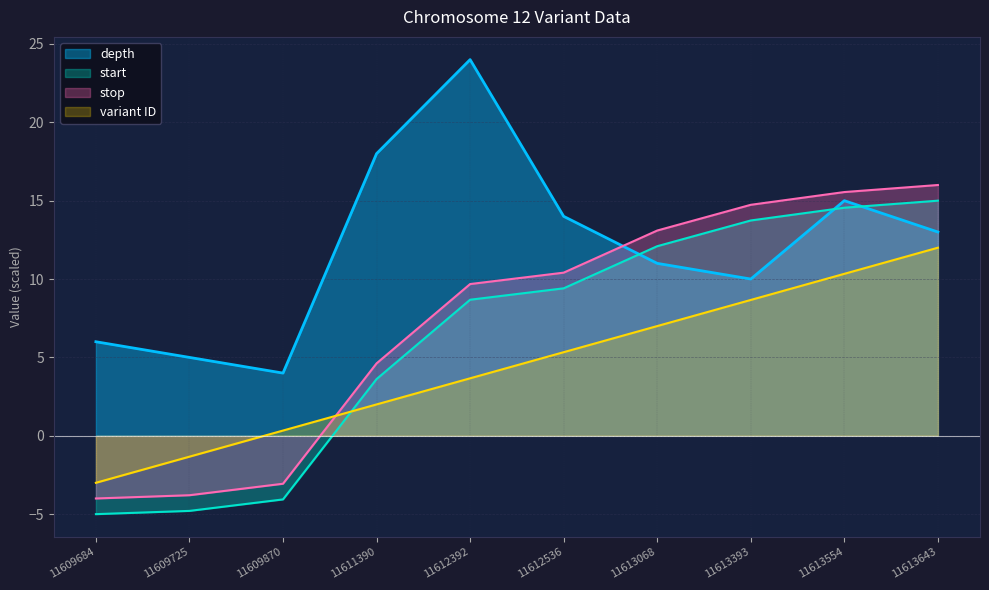

What is the difference between the depth values at 11611390 and 11612392?

6.0